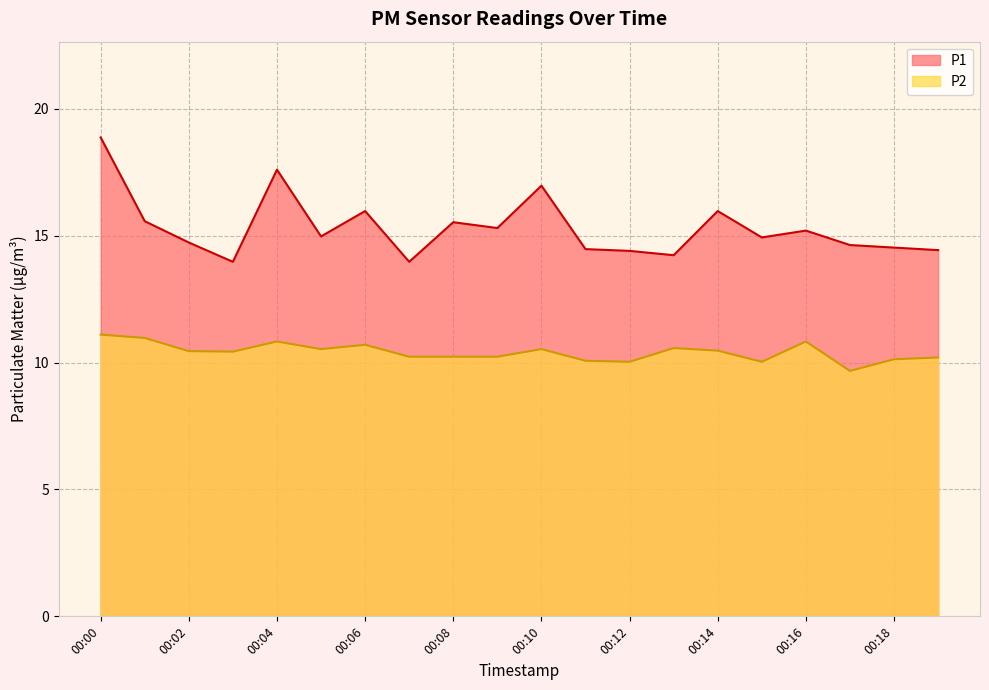

Is the value of P2 at 00:04 greater than the value of P1 at 00:19?

No